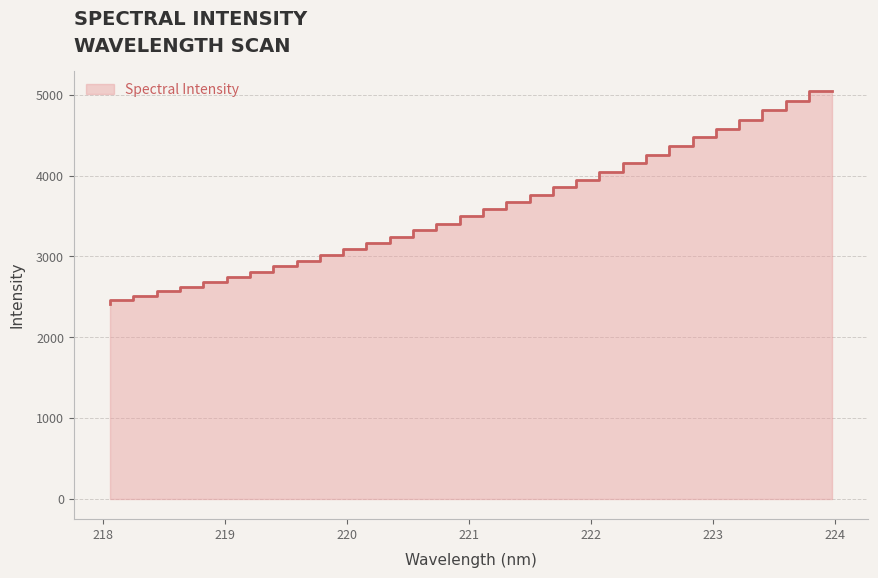

True or false: the data has more than 1 interior local peaks.

False